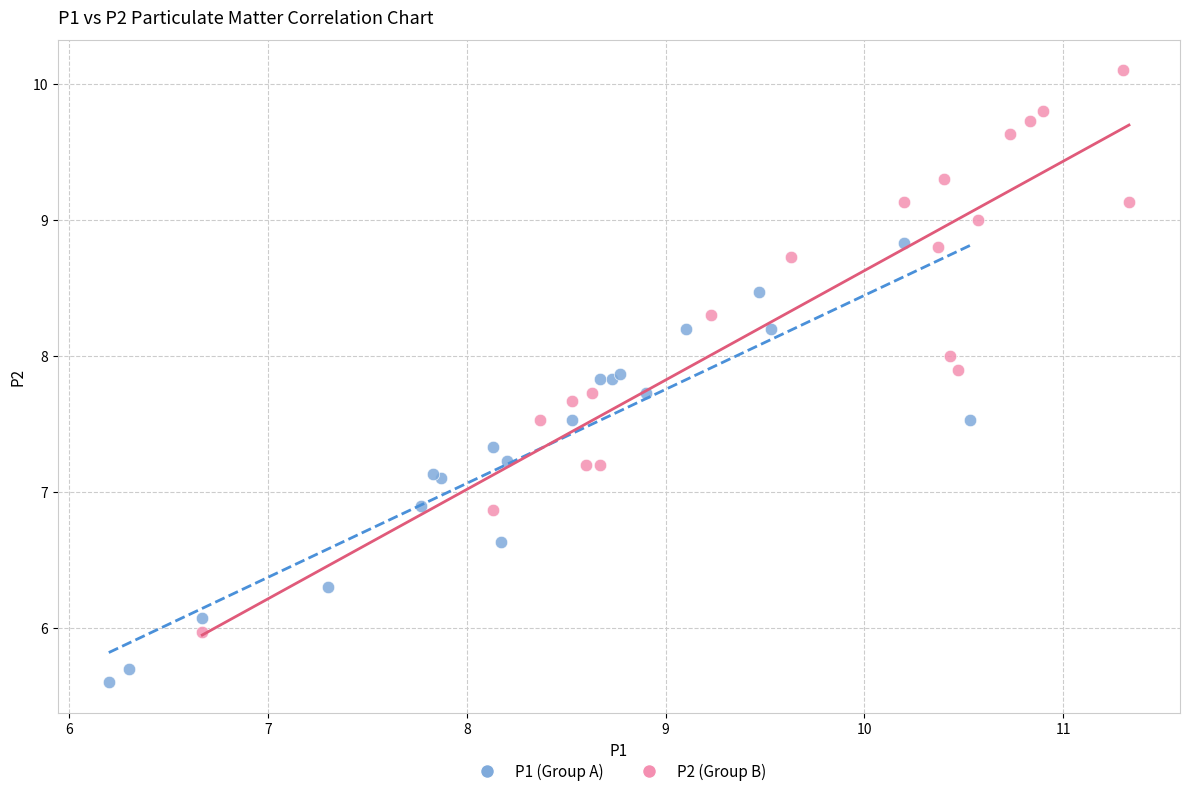

Which series reaches the minimum Y coordinate?

P1 (Group A)